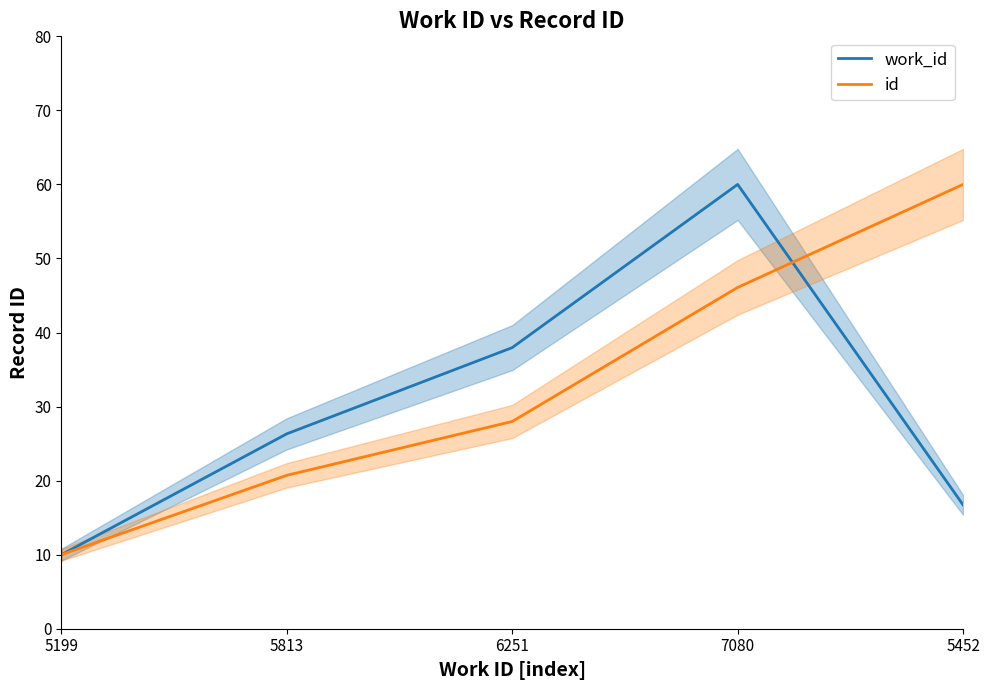

What is the label of the 5th point from the left?

5452